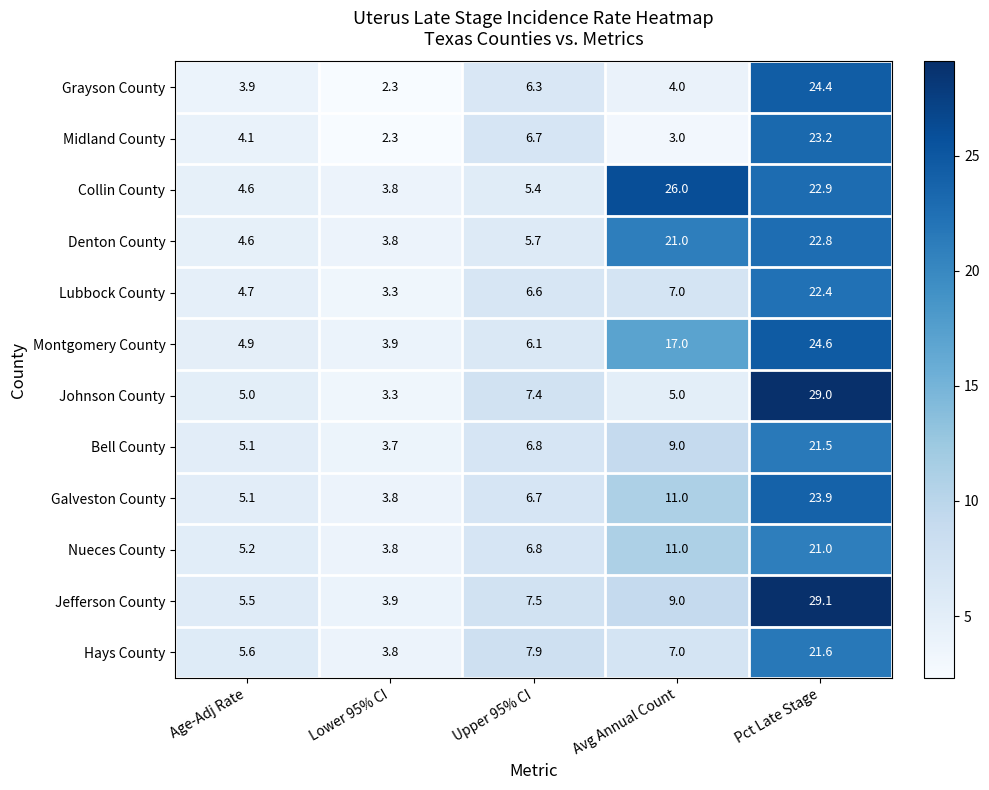

What is the total value across all series at Lower 95% CI?

41.7